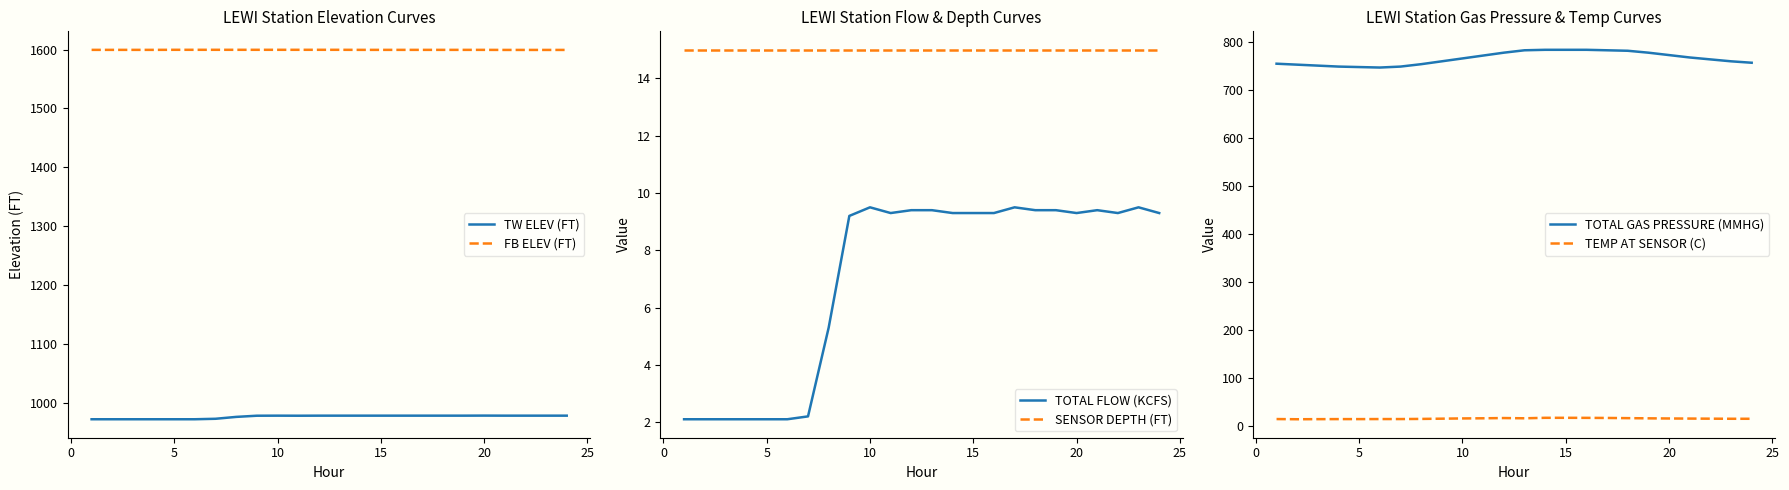

True or false: TW ELEV (FT) and FB ELEV (FT) intersect in this chart.

False